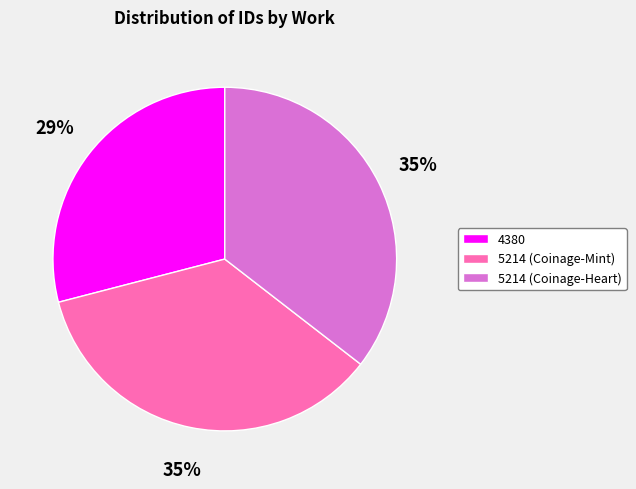

Is there a majority slice in this chart?

No